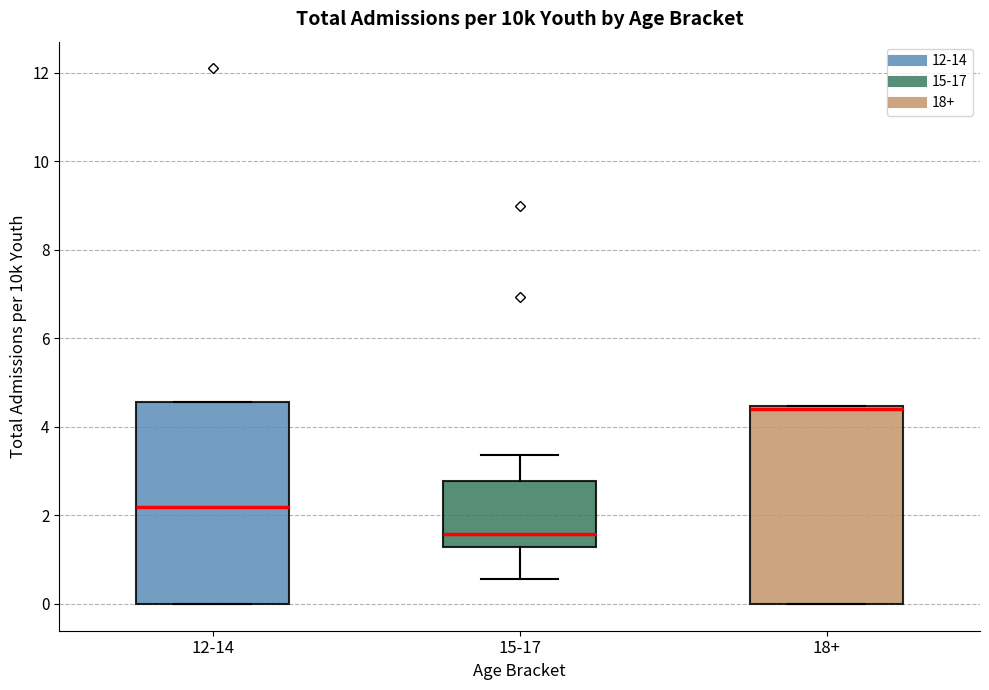

Reading left to right, read every box against the y-axis: the position of its median line, the range the box covers, and the ends of its whiskers. The values are not printed on the chart, so give them approximately, as read against the axis.

12-14: median 2.2, box 0.0 to 4.6, whiskers 0.0 to 4.6
15-17: median 1.6, box 1.2 to 2.8, whiskers 0.6 to 3.4
18+: median 4.4 (just below the box's upper edge), box 0.0 to 4.4, whiskers 0.0 to 4.4